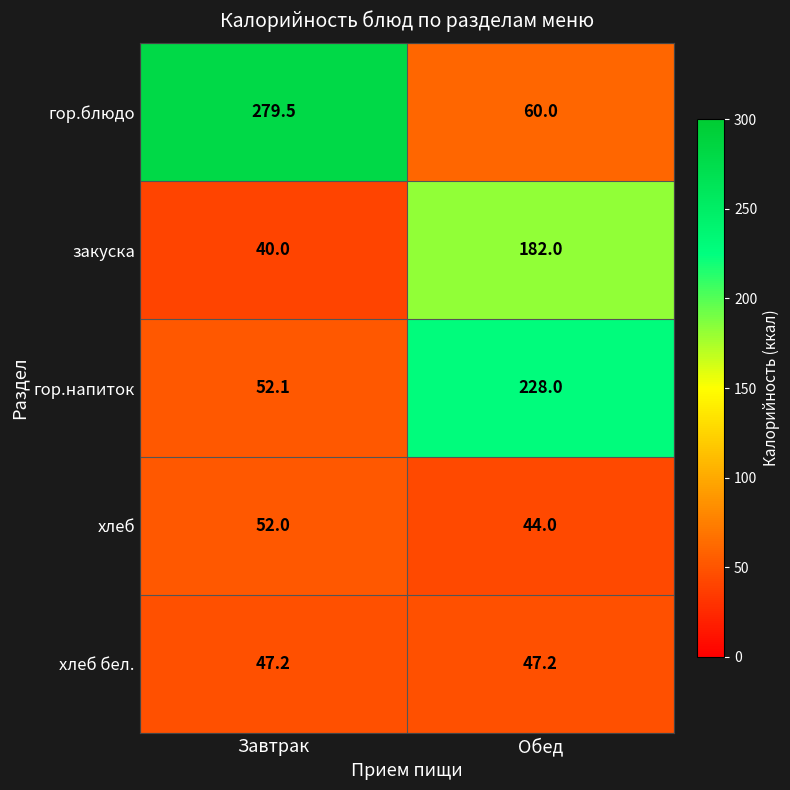

At how many categories does at least one series exceed 83?

2